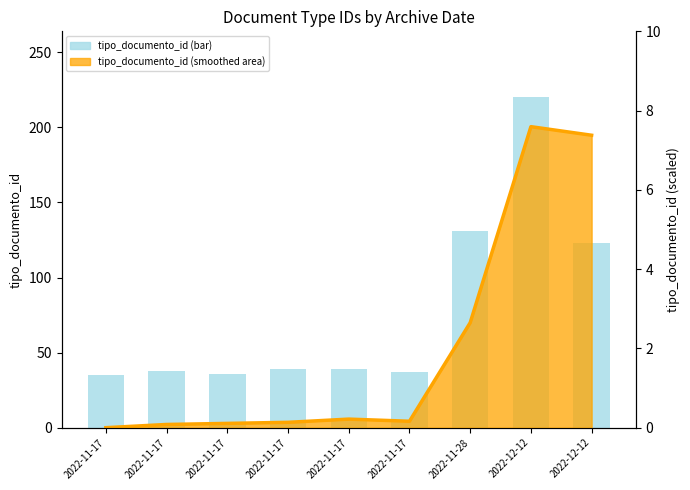

Rank the categories by tipo_documento_id (bar) value from lowest to highest.

2022-11-17, 2022-11-17, 2022-11-17, 2022-11-17, 2022-11-17, 2022-11-17, 2022-12-12, 2022-11-28, 2022-12-12